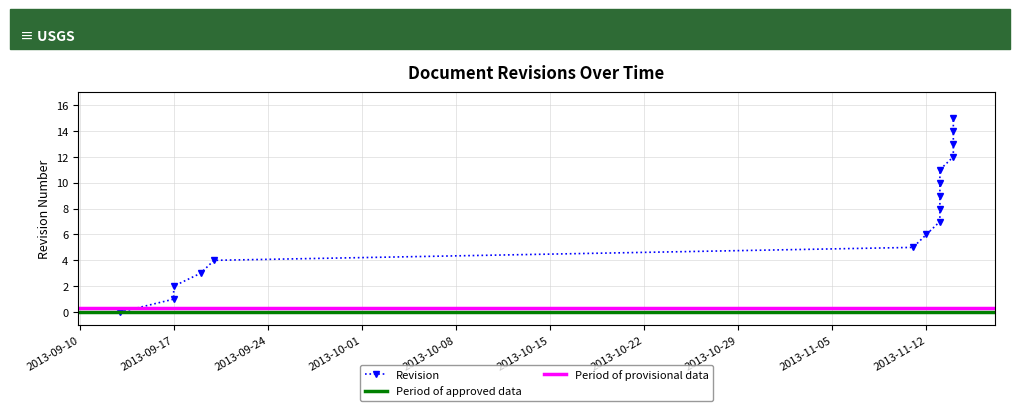

What is the label of the 4th point from the right?

2013-11-14